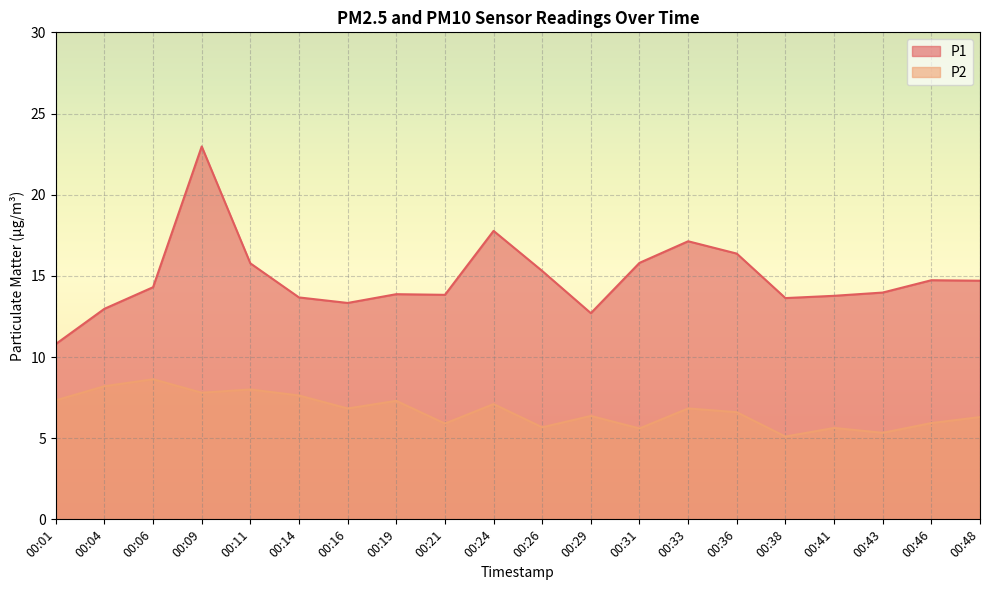

In P1, how many points are higher than both neighbors (excluding endpoints)?

5